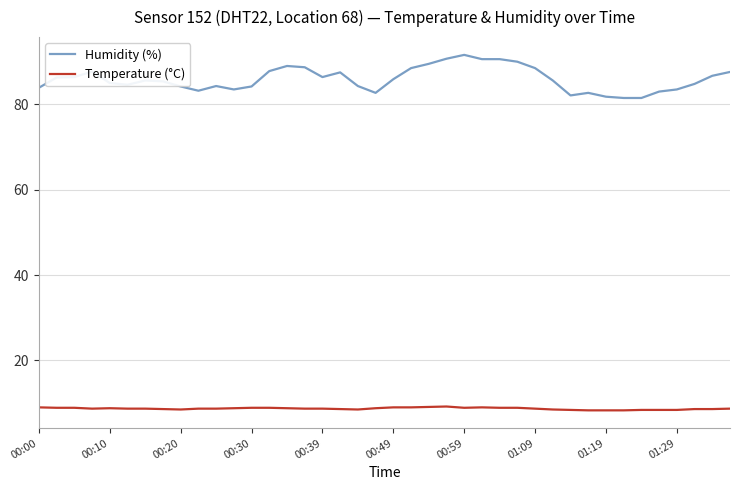

What is the maximum value shown in the chart?

91.6